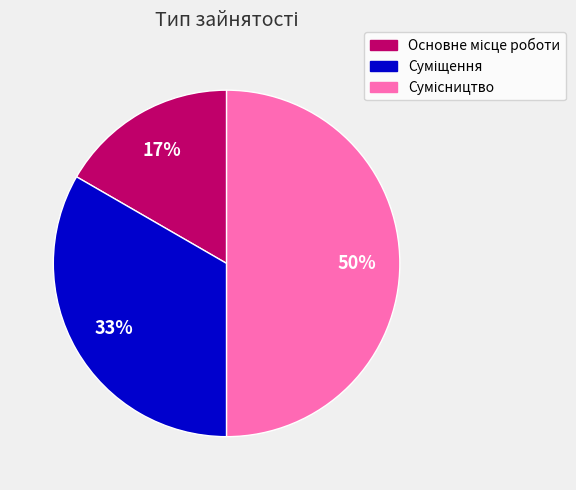

To the nearest percent, what is the average slice percentage?

33%